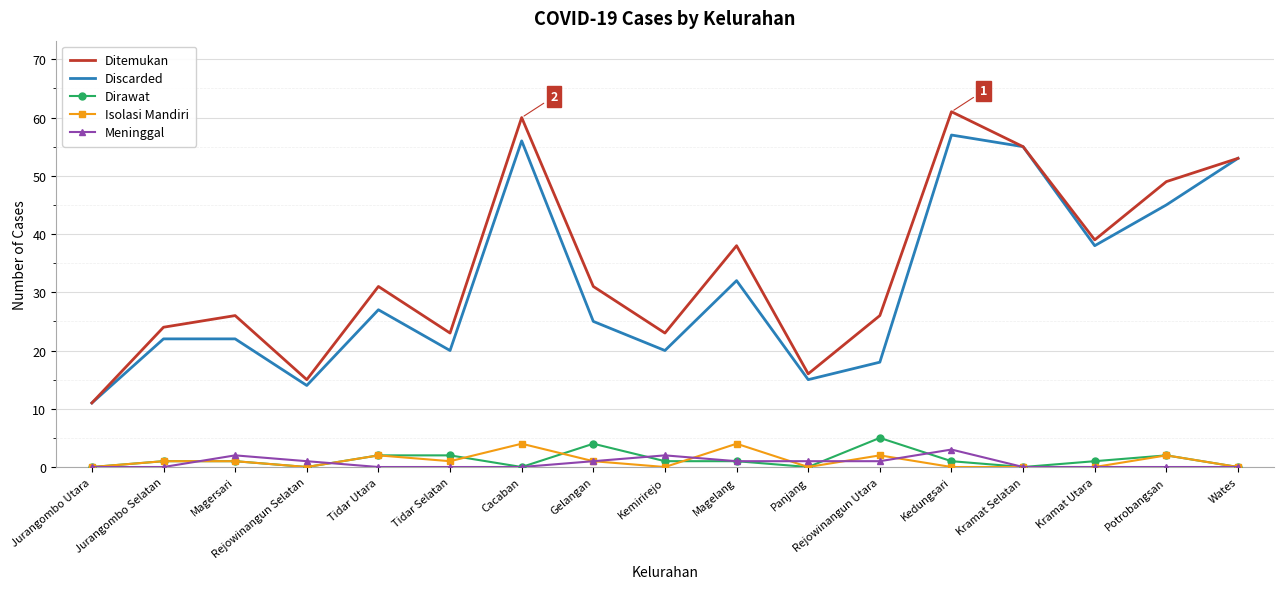

Read the Ditemukan value at Wates, to the nearest 5.

55